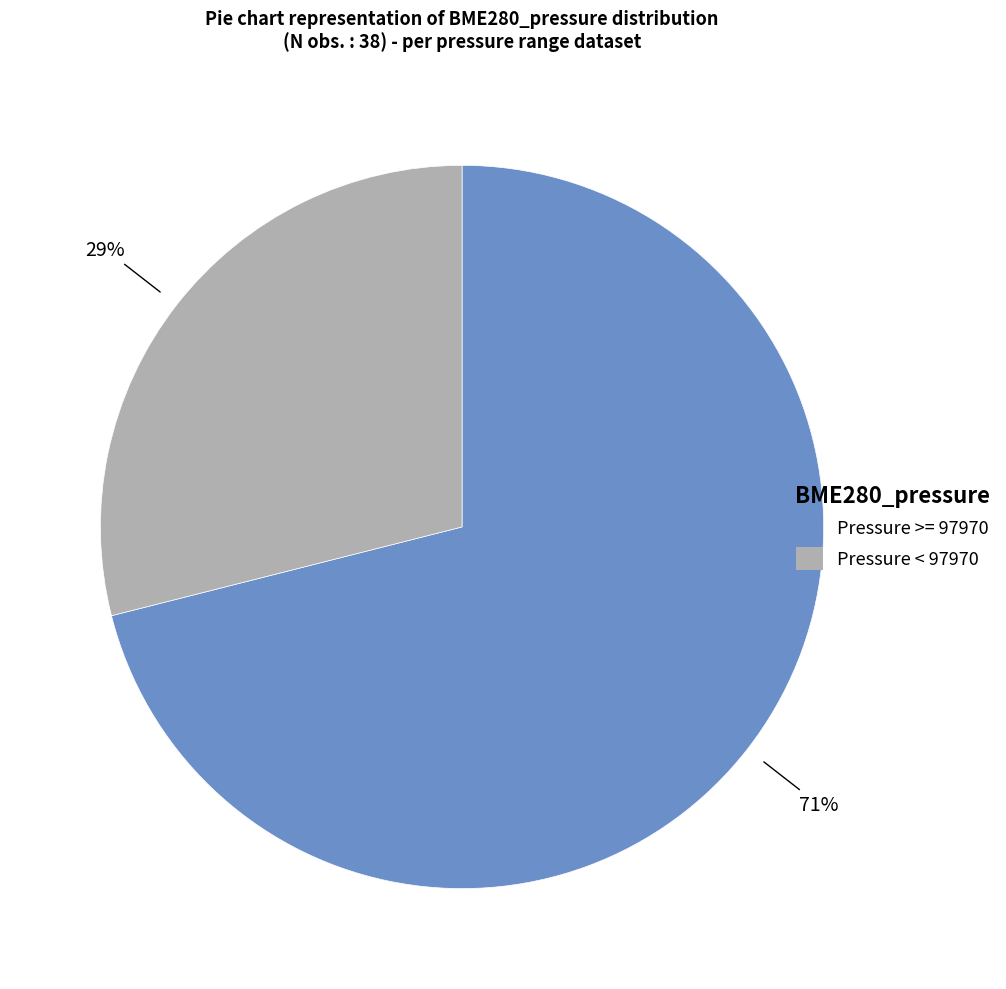

To the nearest percent, what is the average slice percentage?

50%